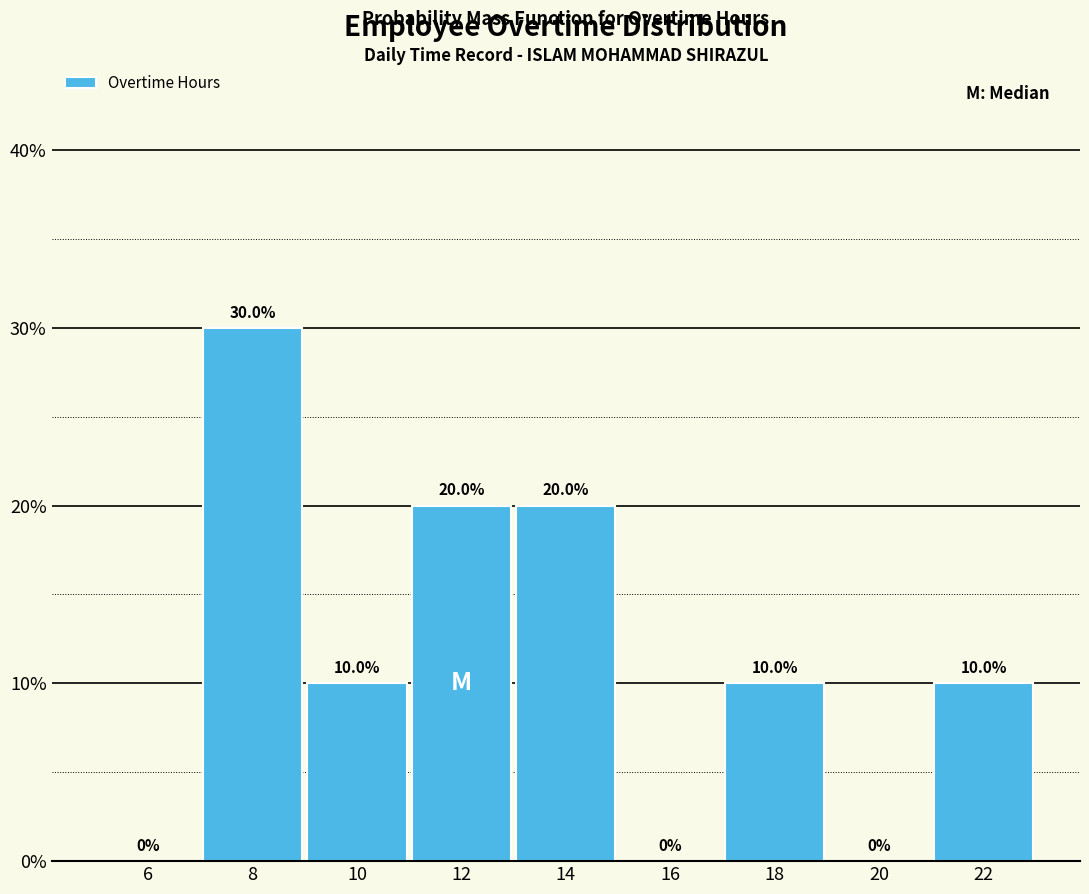

Reading left to right, extract all data points from this chart.

6=0	8=30	10=10	12=20	14=20	16=0	18=10	20=0	22=10